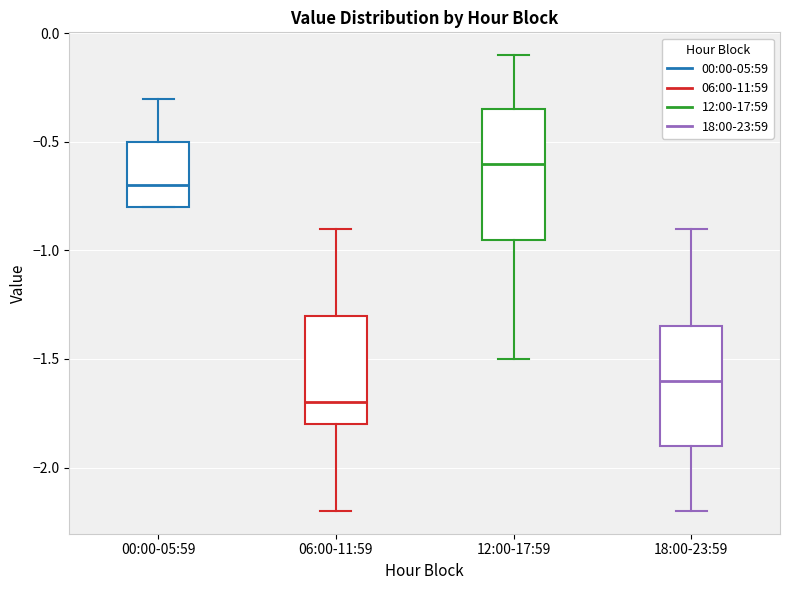

Which box has the highest median line?

12:00-17:59